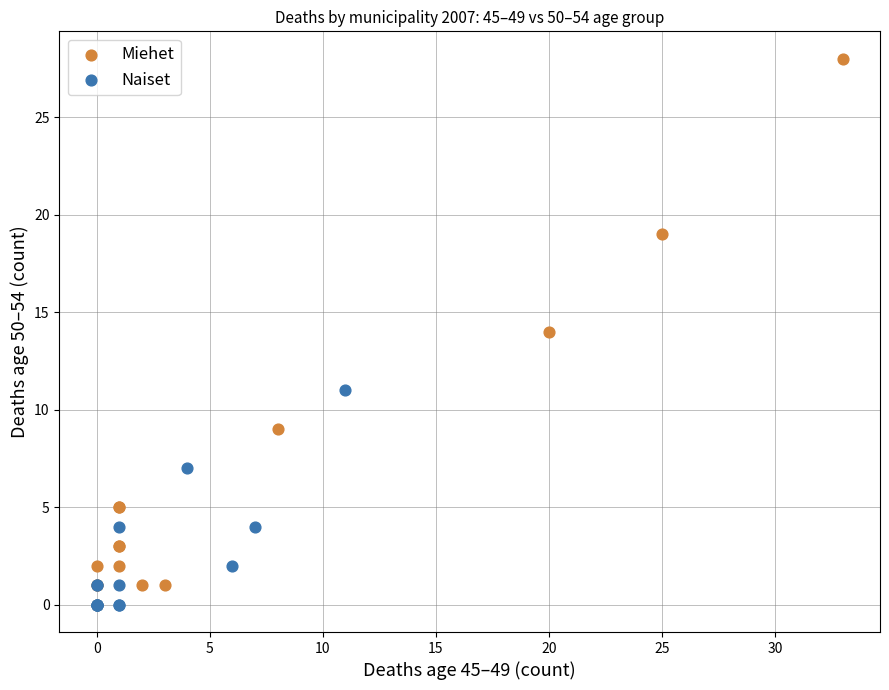

Which series contains the highest Y value?

Miehet